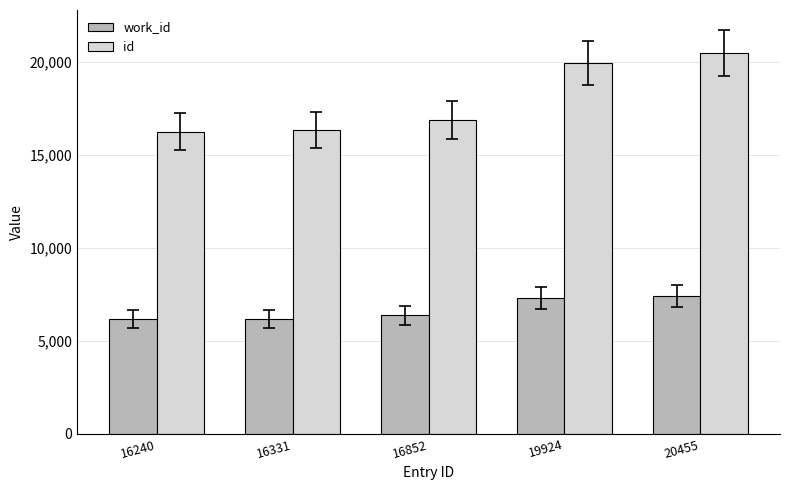

Which series has the largest total across all categories?

id